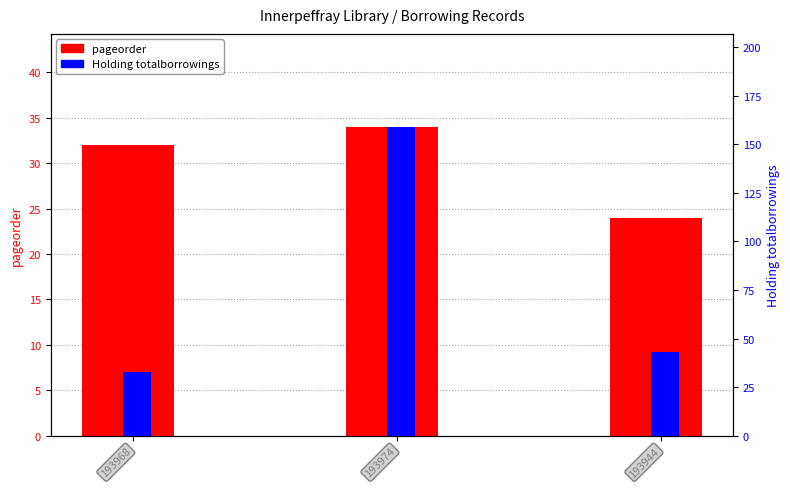

How many bars are there in total?

6